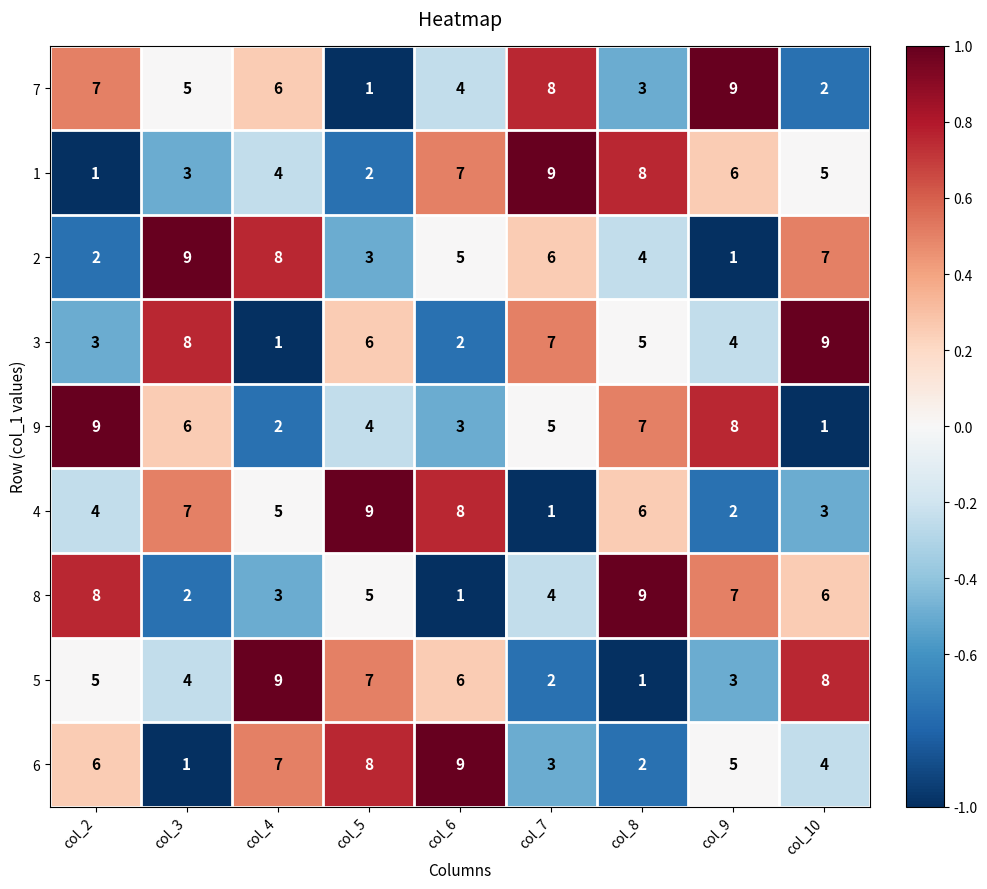

What is the total value across all series at col_4?

45